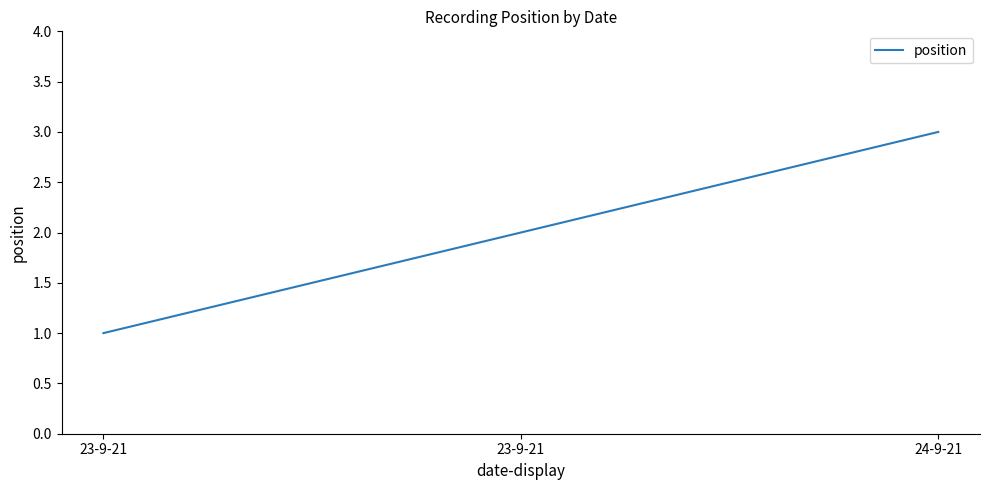

Rank the categories by value from highest to lowest.

24-9-21, 23-9-21, 23-9-21